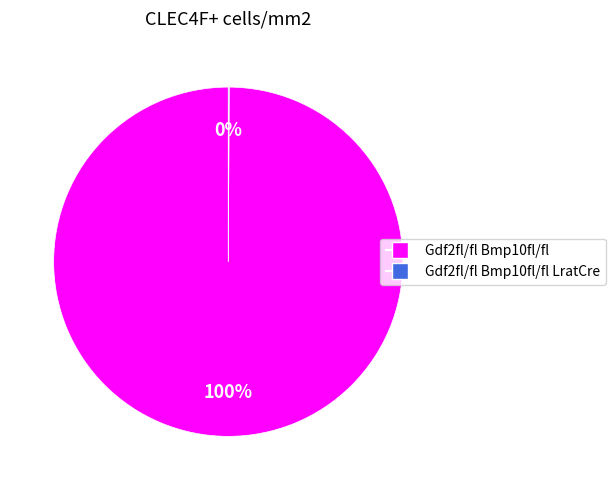

Is there any slice that represents more than half of the pie?

Yes